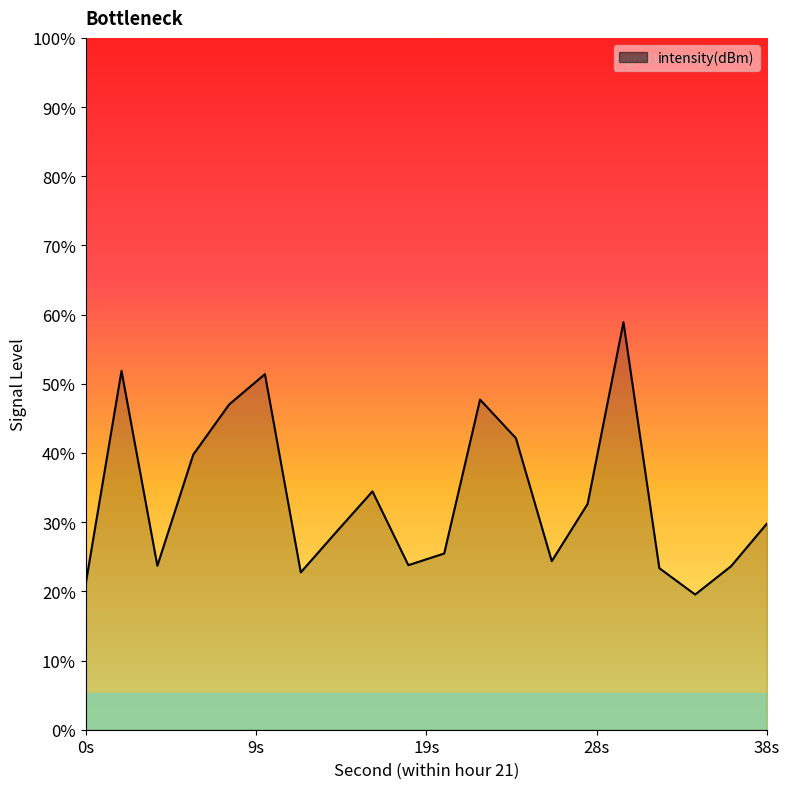

How many points are lower than both their immediate neighbors (excluding endpoints)?

5